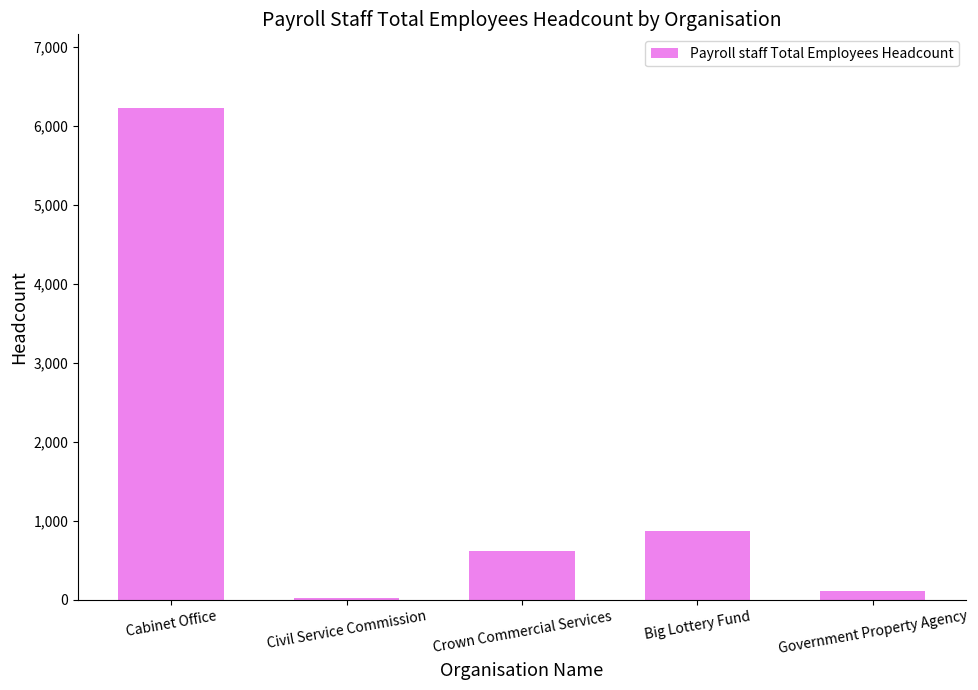

Are the bars grouped side by side (vs. stacked)?

No